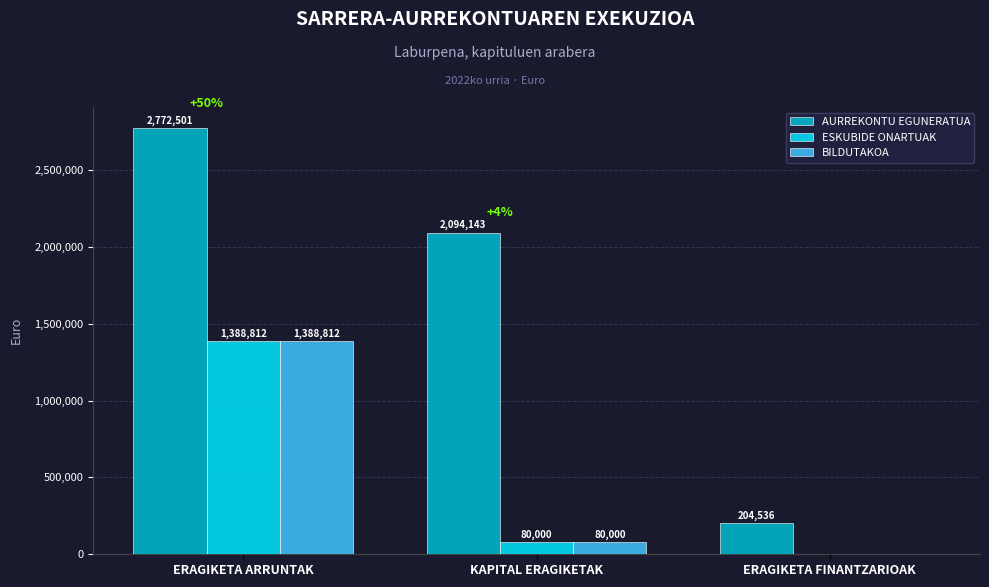

Which series has the largest total across all categories?

AURREKONTU EGUNERATUA